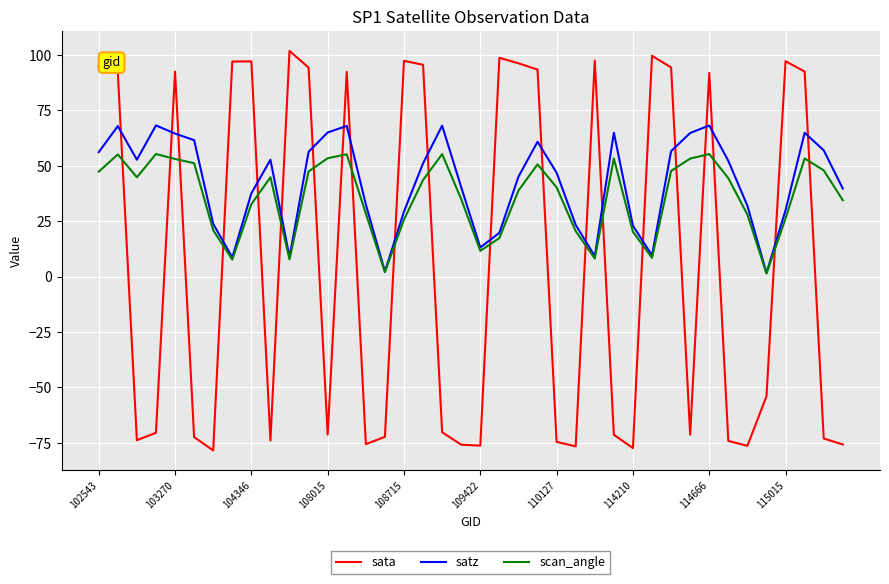

List the series in order of their overall mean, highest first.

satz, scan_angle, sata